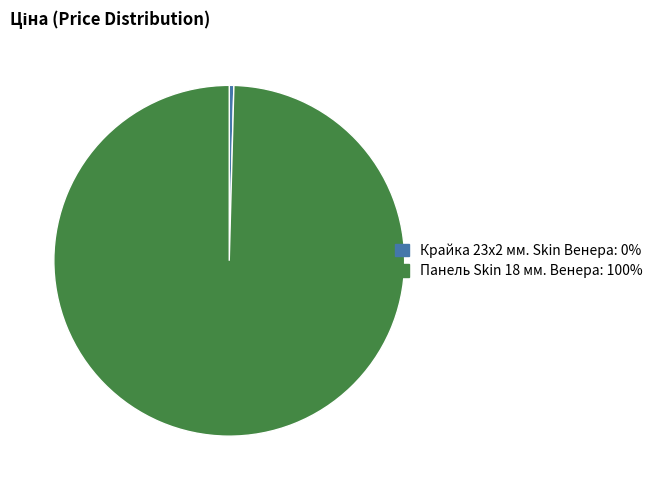

What is the ratio of the value at Панель Skin 18 мм. Венера: 100% to the value at Крайка 23x2 мм. Skin Венера: 0%?

235.4